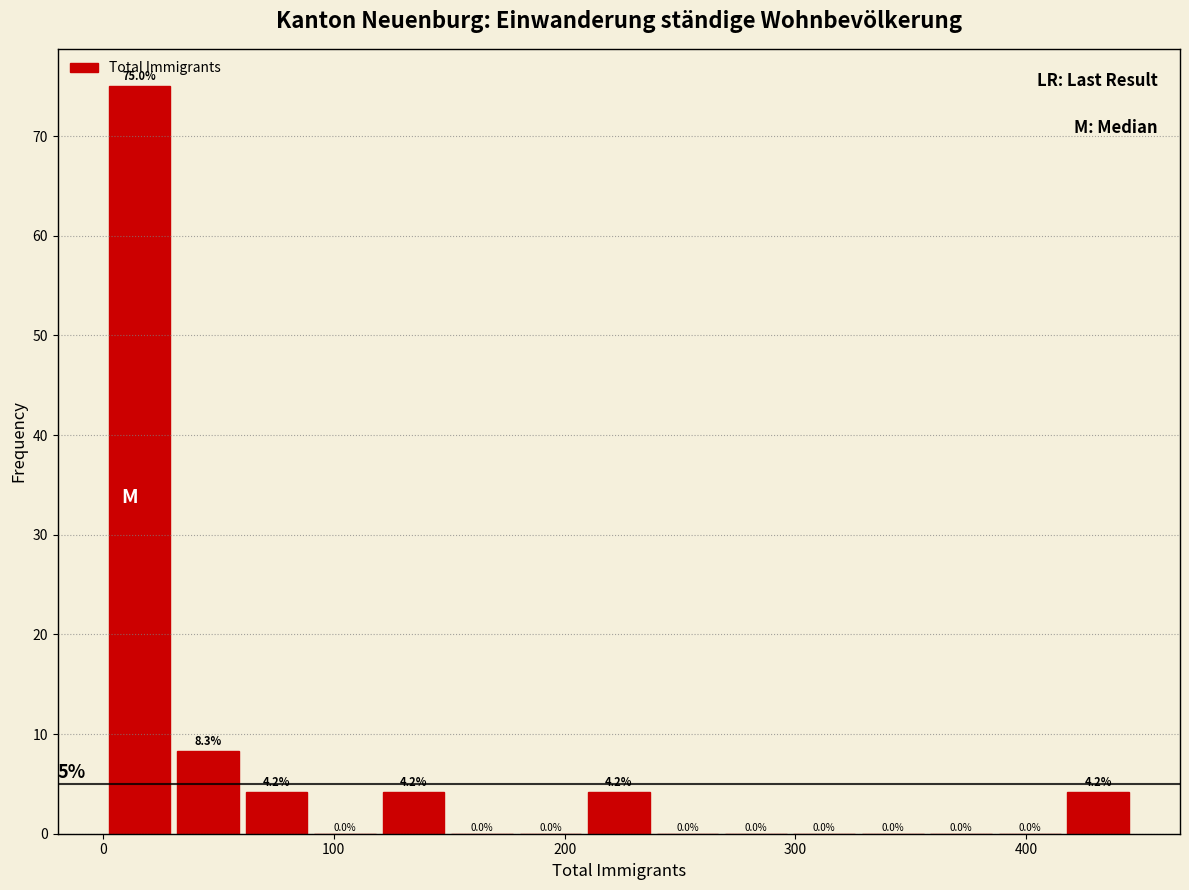

Around what value on the x-axis is the tallest bar? Give the approximate position of its centre, as read against the axis.

20